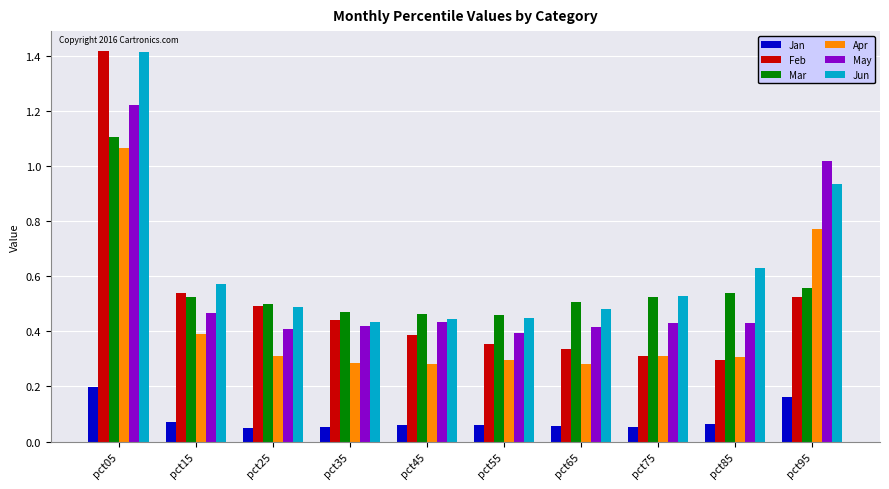

At which label is May closest to 0?

pct55